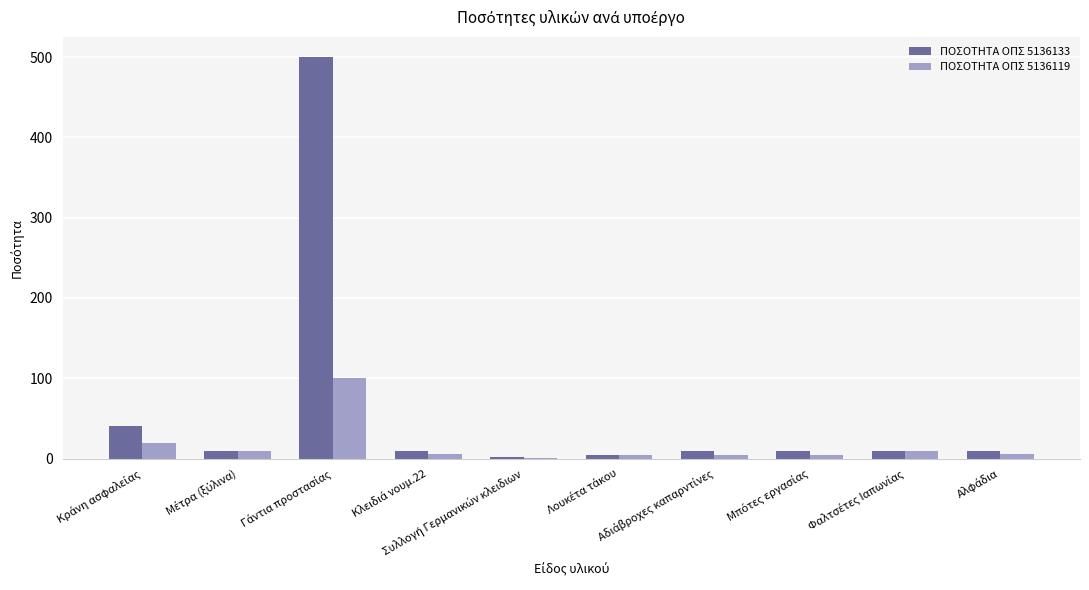

What is the average value of the ΠΟΣΟΤΗΤΑ ΟΠΣ 5136119 series?

17